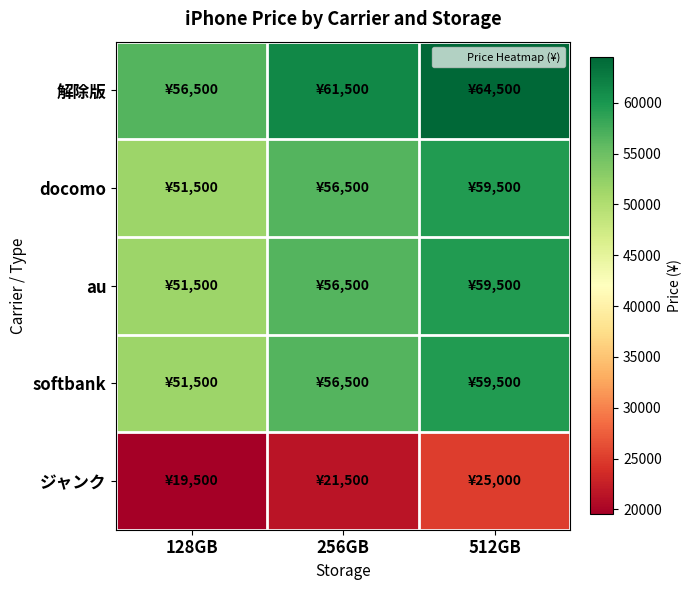

What is the total value across all series at 512GB?

268000